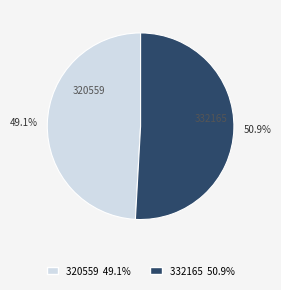

Rank the categories by value from lowest to highest.

320559, 332165